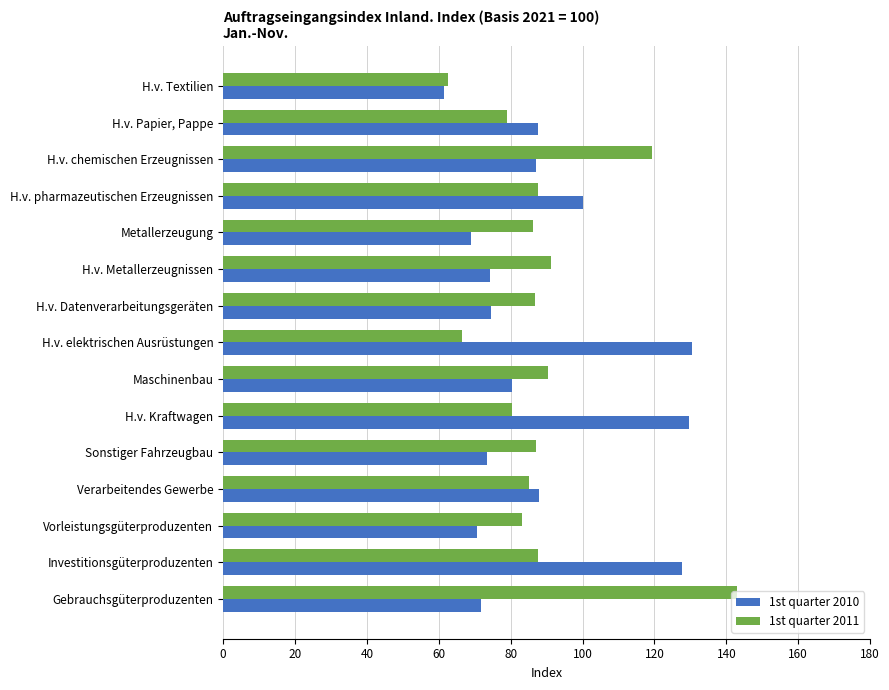

Between H.v. pharmazeutischen Erzeugnissen and Maschinenbau, which series saw the biggest shift?

1st quarter 2010